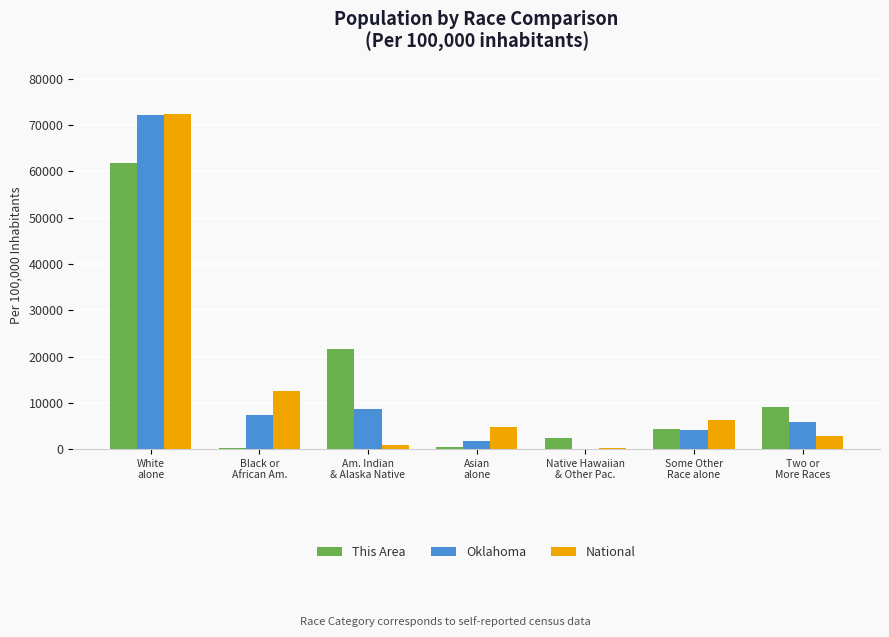

What is the sum of all This Area values?

100000.0